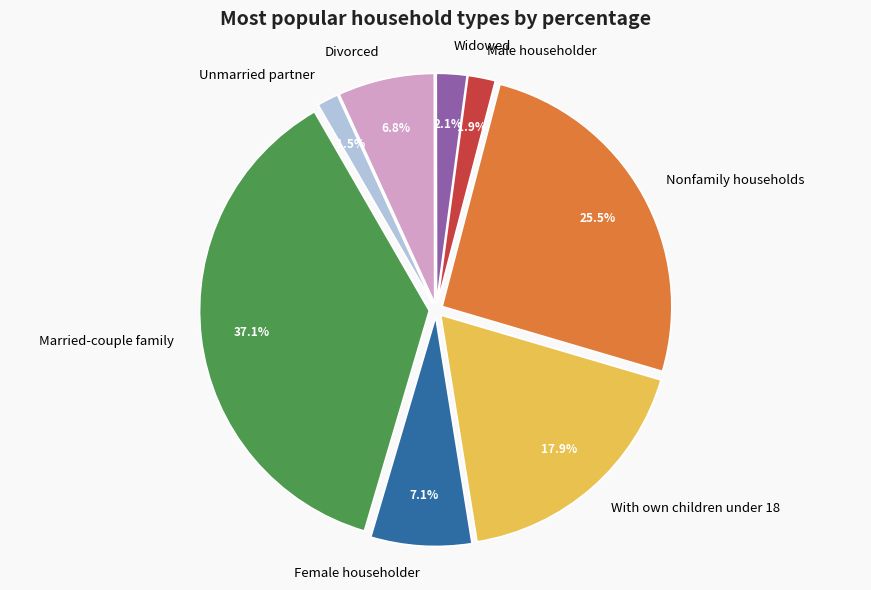

Is there any slice that represents more than half of the pie?

No